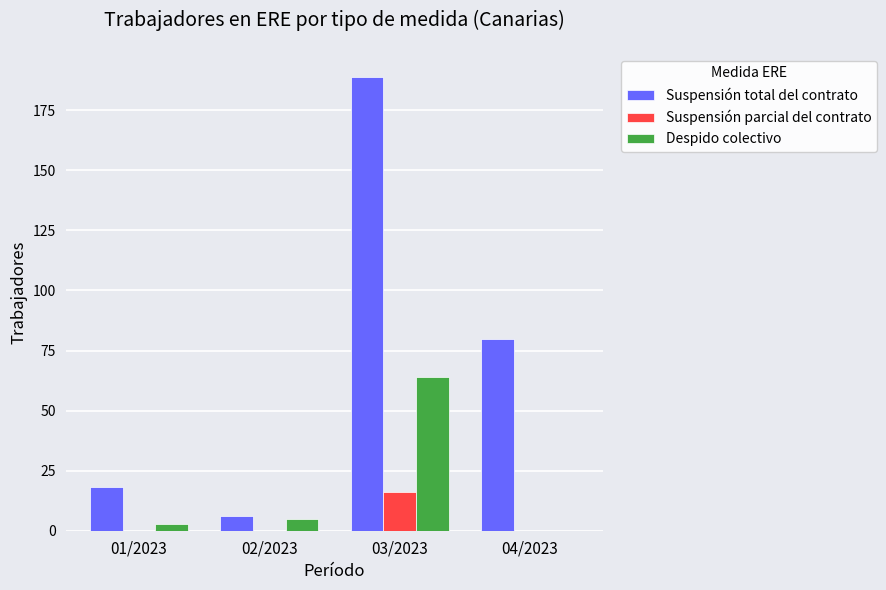

What is the sum of all Despido colectivo values?

72